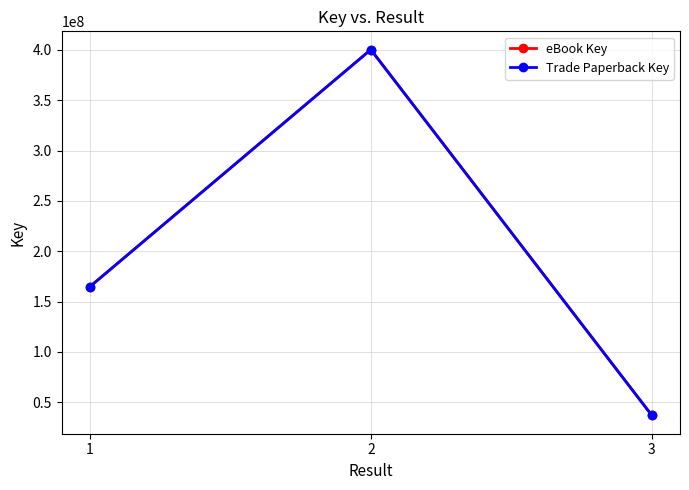

Where is Trade Paperback Key nearest to the value 218553367?

1